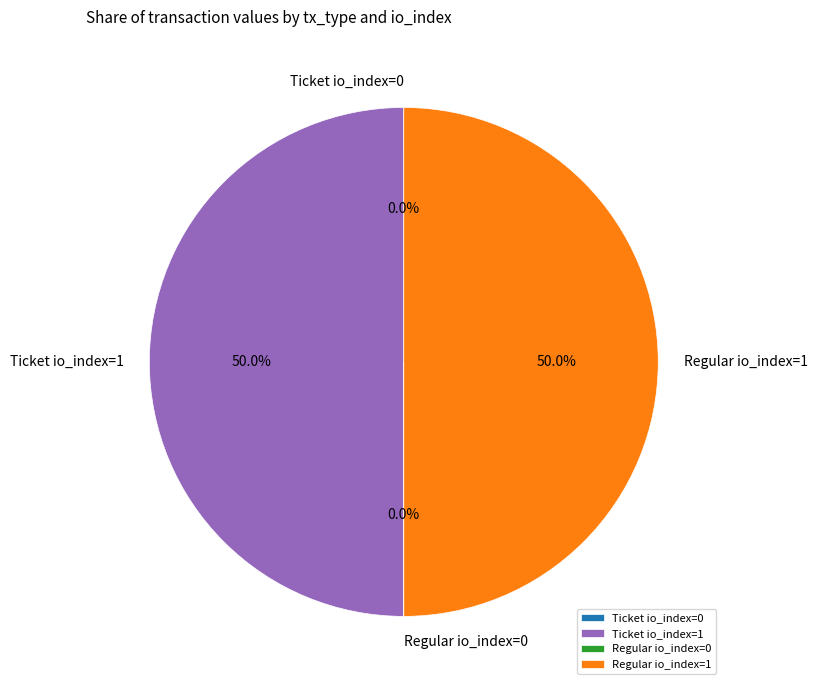

Do Regular io_index=1 and Ticket io_index=1 together represent more than half of the pie?

Yes